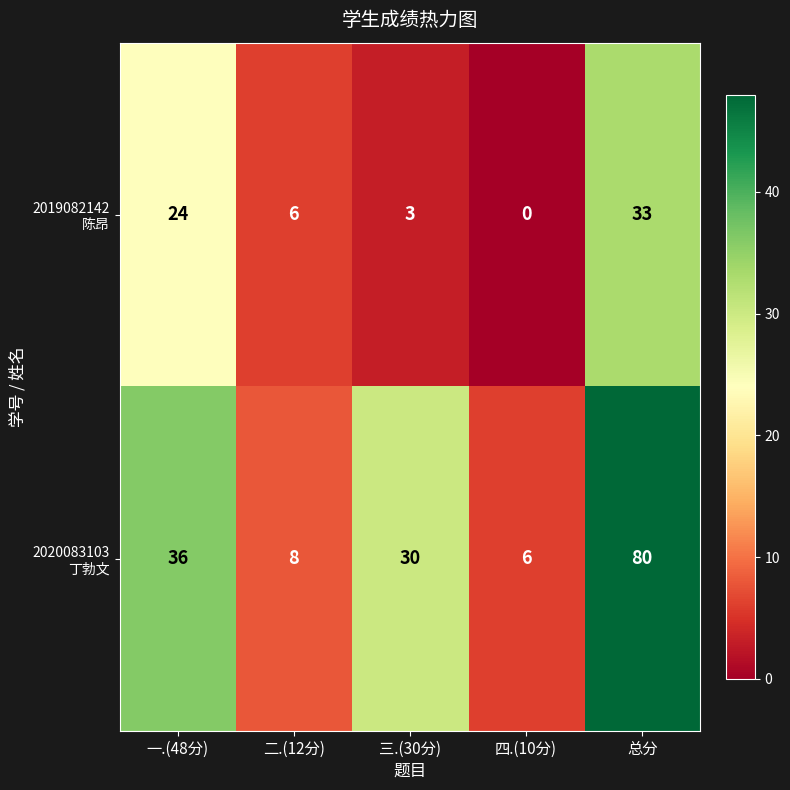

What is the difference between the highest and lowest values at 一.(48分)?

12